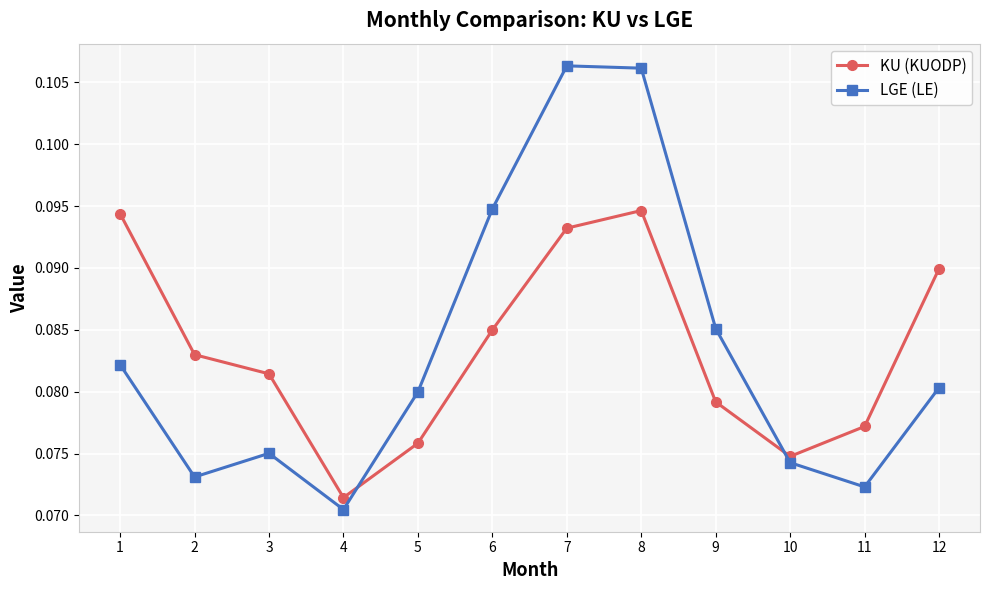

What is the sum of all LGE (LE) values?

1.0